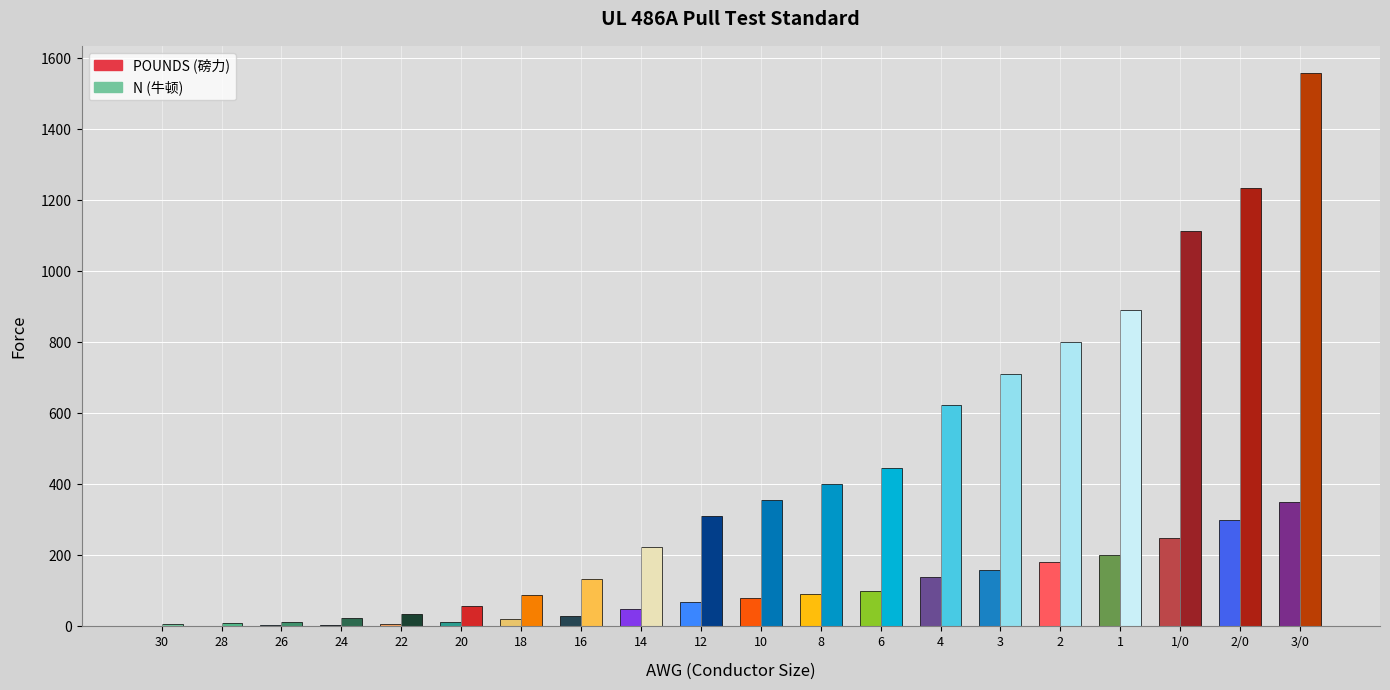

How many groups of bars are there?

20